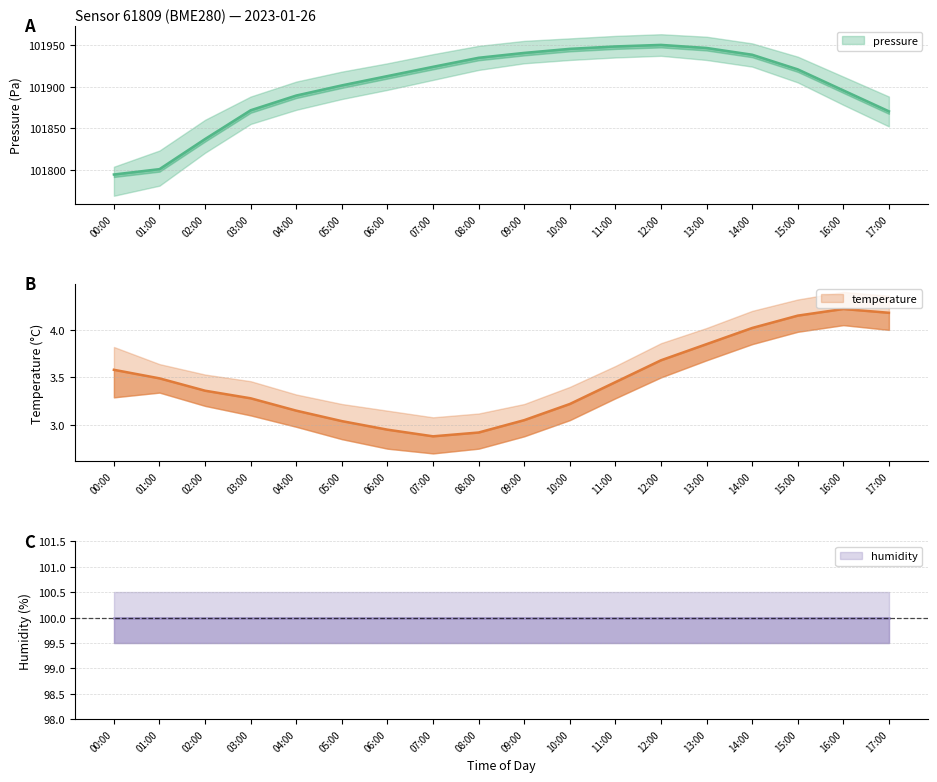

Reading left to right, what are all the values shown in this chart?

pressure: 00:00=101794.2	01:00=101800.6	02:00=101836.9	03:00=101871.5	04:00=101889.2	05:00=101901.4	06:00=101912.6	07:00=101923.8	08:00=101934.7	09:00=101940.5	10:00=101945.4	11:00=101948.3	12:00=101950.2	13:00=101946.5	14:00=101938.3	15:00=101920.7	16:00=101895.4	17:00=101870.2
temperature: 00:00=3.6	01:00=3.5	02:00=3.4	03:00=3.3	04:00=3.1	05:00=3.0	06:00=3.0	07:00=2.9	08:00=2.9	09:00=3.0	10:00=3.2	11:00=3.5	12:00=3.7	13:00=3.9	14:00=4.0	15:00=4.2	16:00=4.2	17:00=4.2